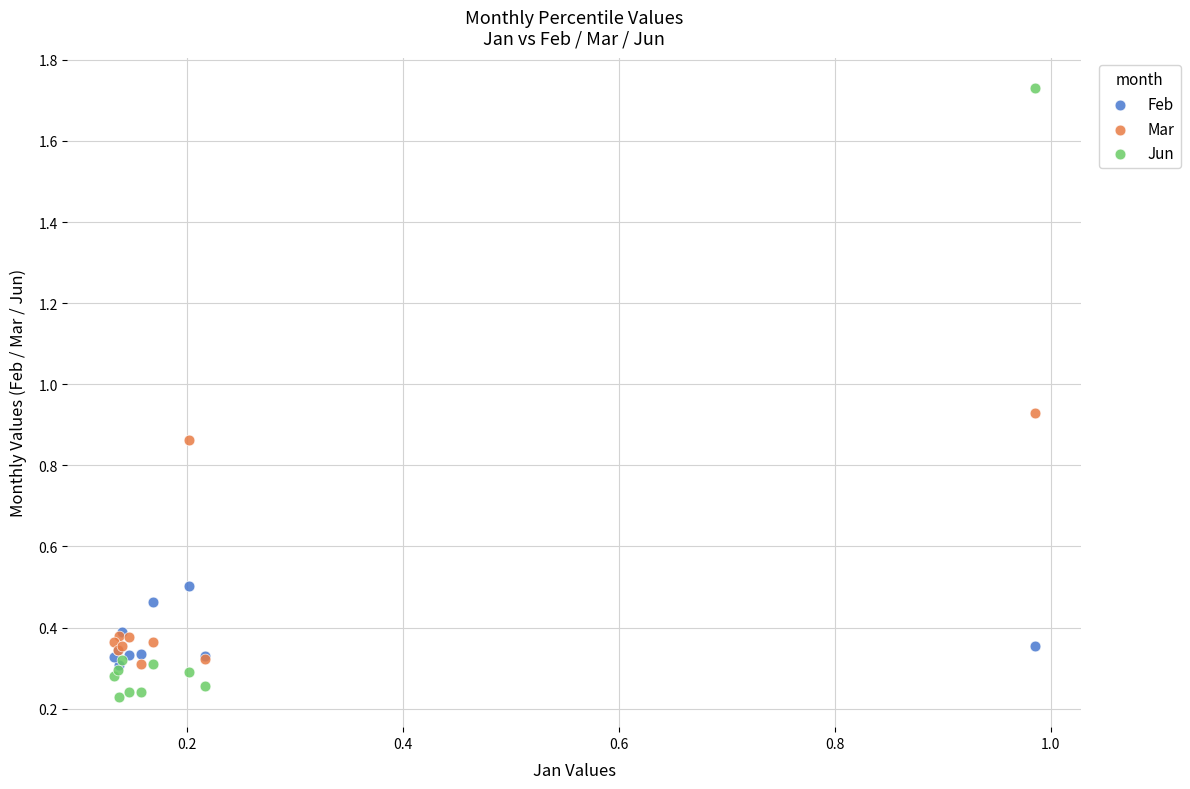

Which series has the largest Y range (max minus min)?

Jun